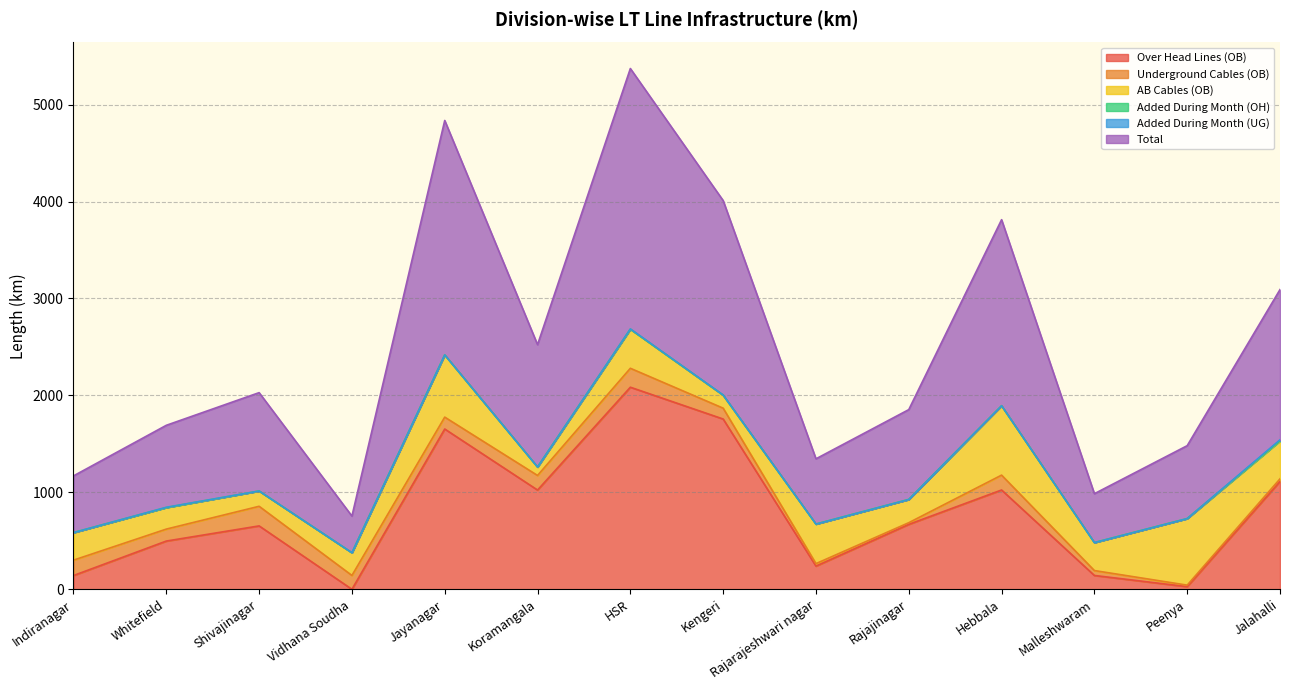

What is the label of the 8th point from the left?

Kengeri